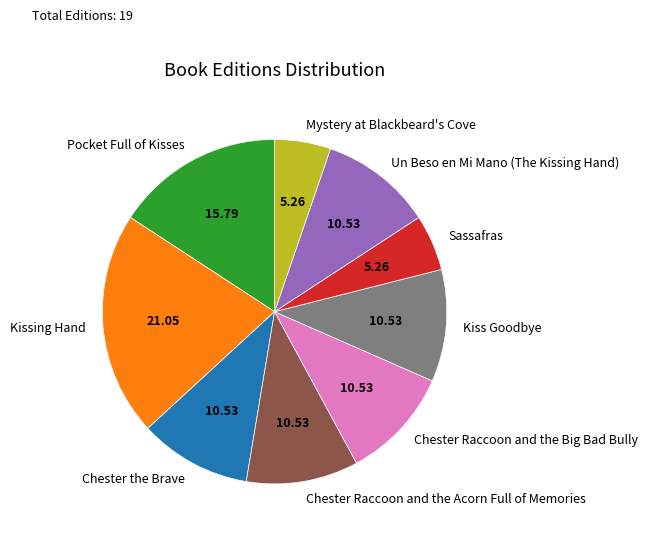

Combined, do Kiss Goodbye and Sassafras account for over 50%?

No